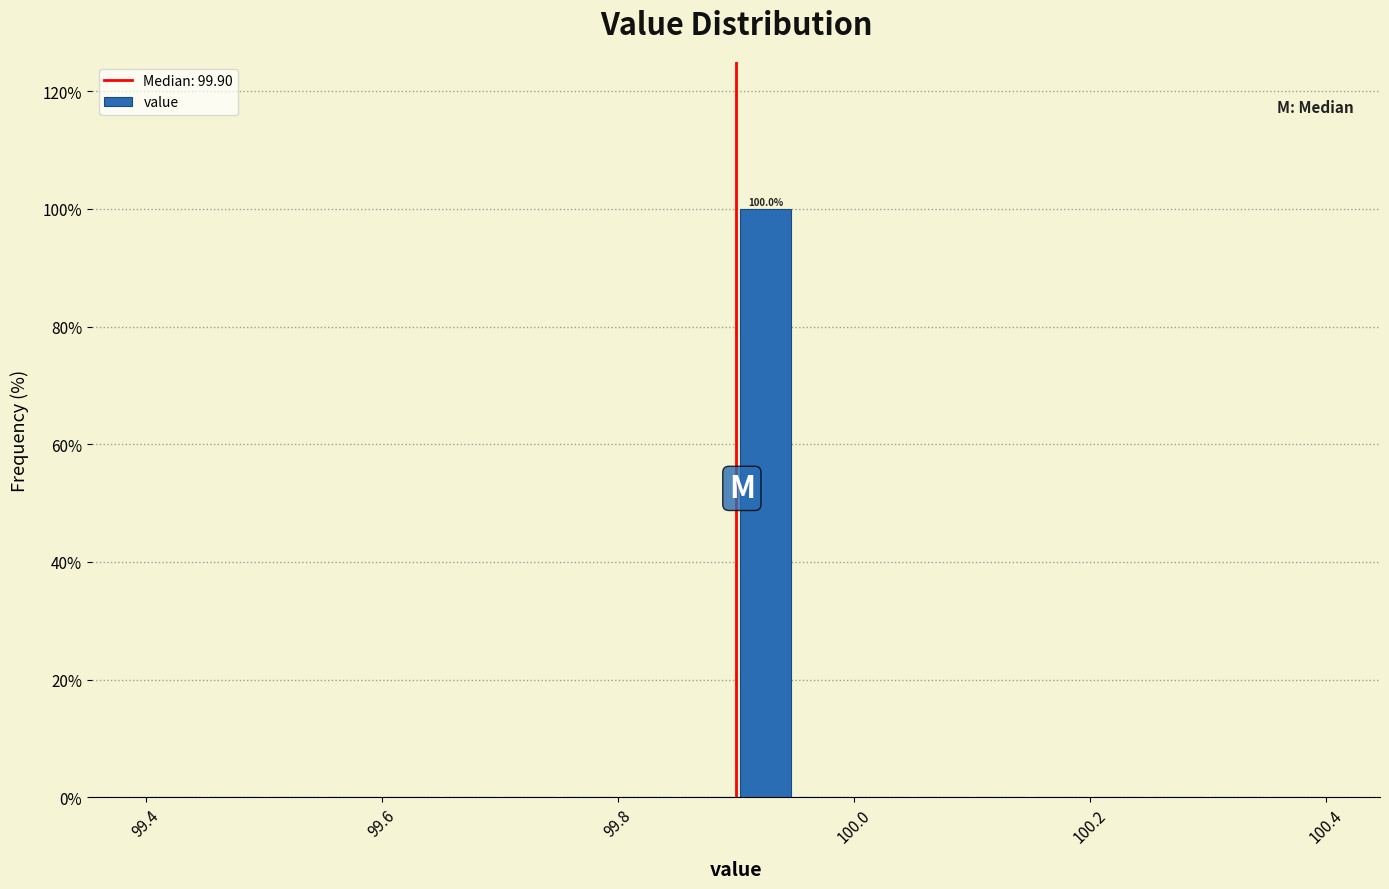

Around what value on the x-axis is the tallest bar? Give the approximate position of its centre, as read against the axis.

99.92